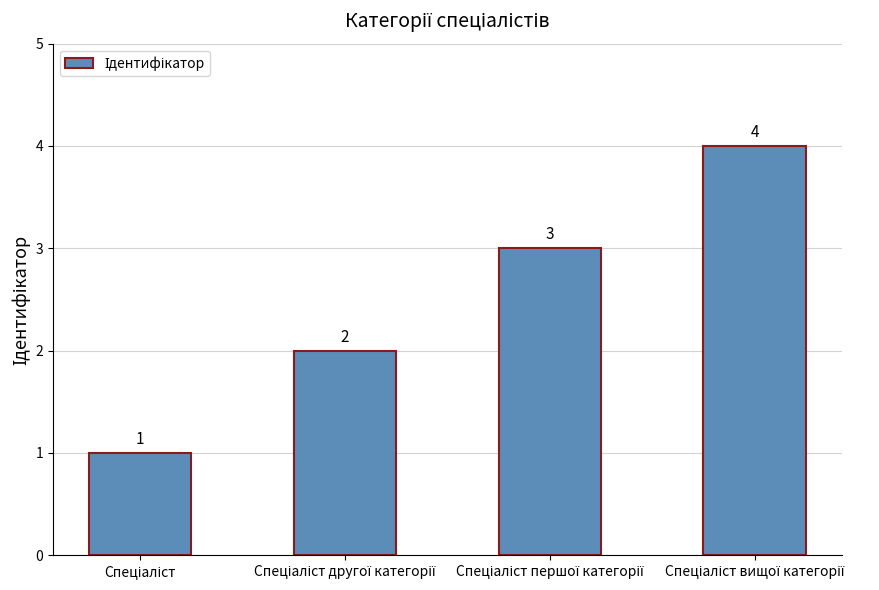

What is the difference between the maximum and minimum values?

3